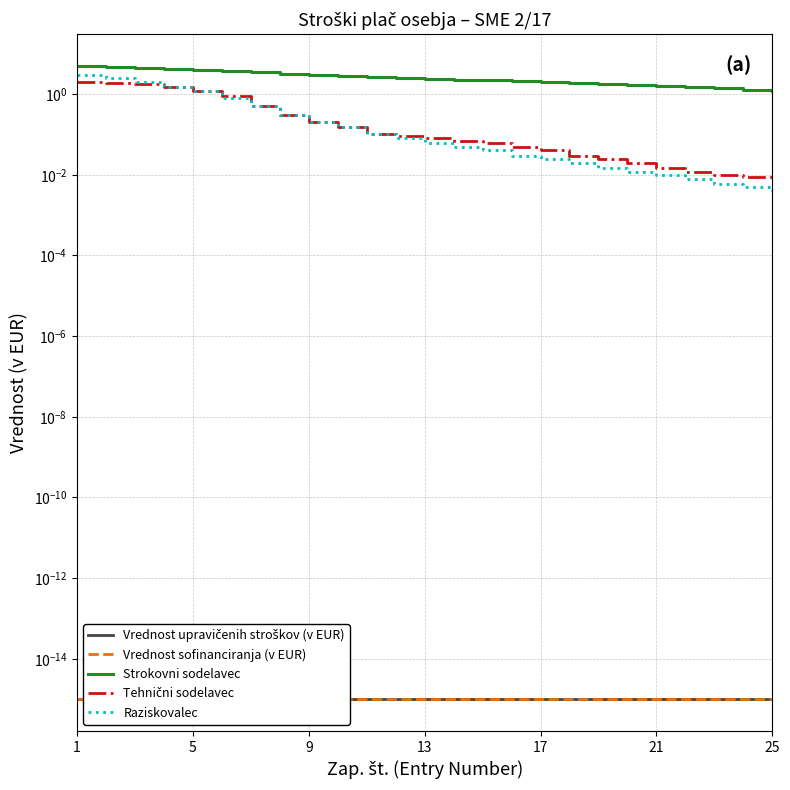

Does the chart display data point markers on the line(s)?

No